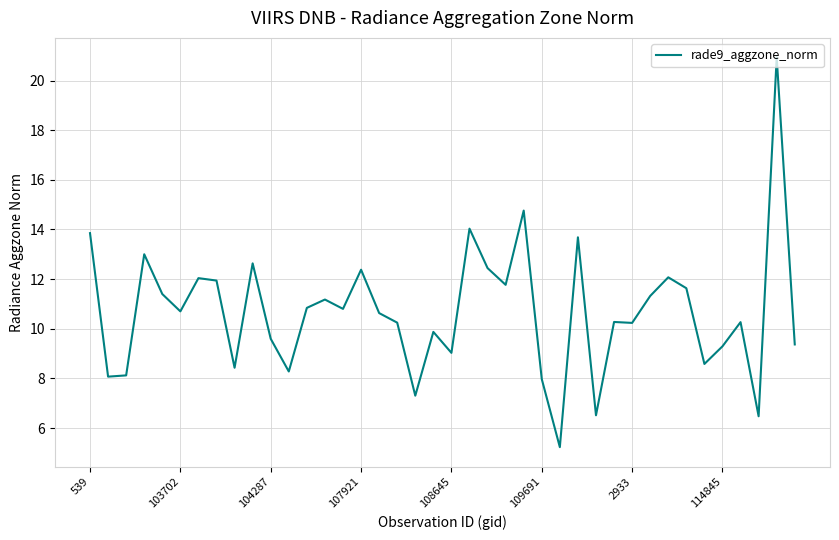

What is the sum of all values?

427.2